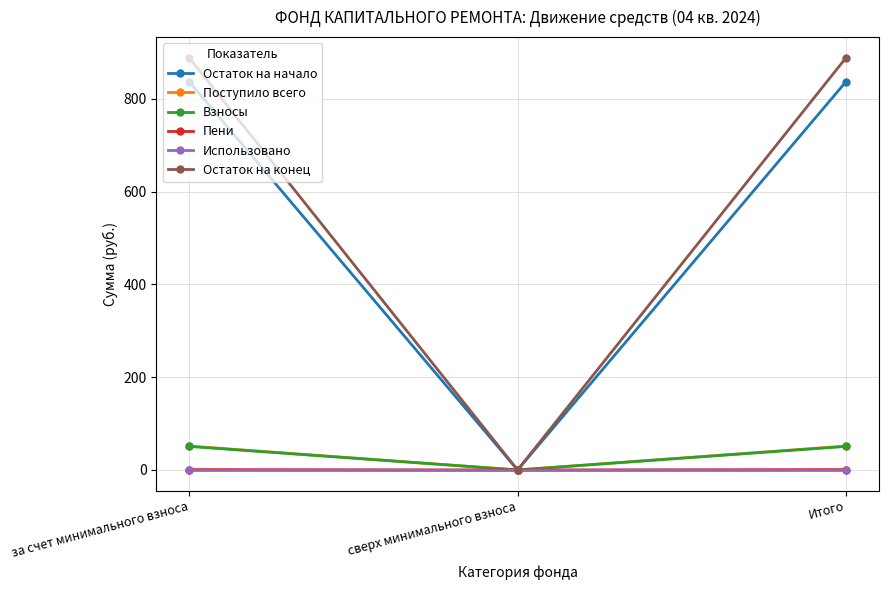

What are all the series names shown in the legend?

Остаток на начало, Поступило всего, Взносы, Пени, Использовано, Остаток на конец